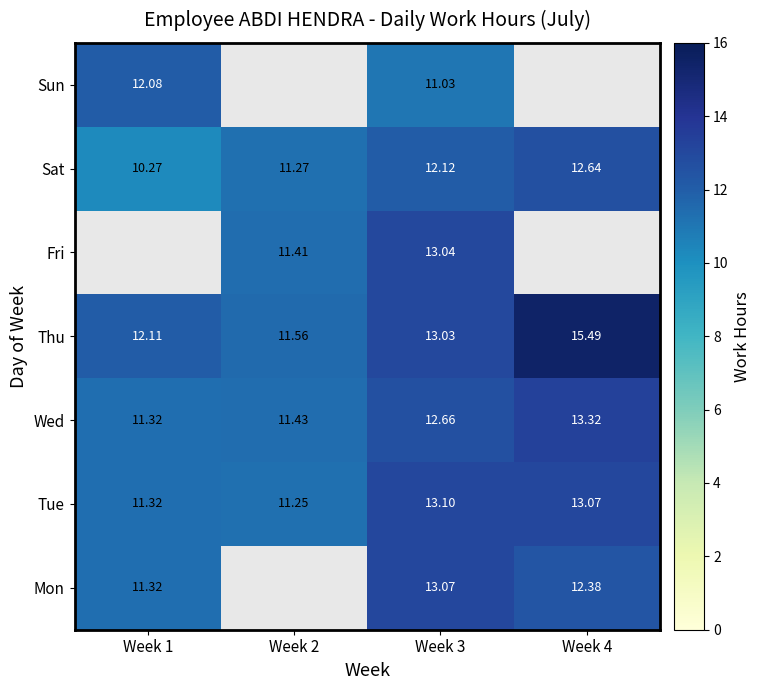

Rank the series at Week 3 from lowest to highest value.

Sun, Sat, Wed, Thu, Fri, Mon, Tue